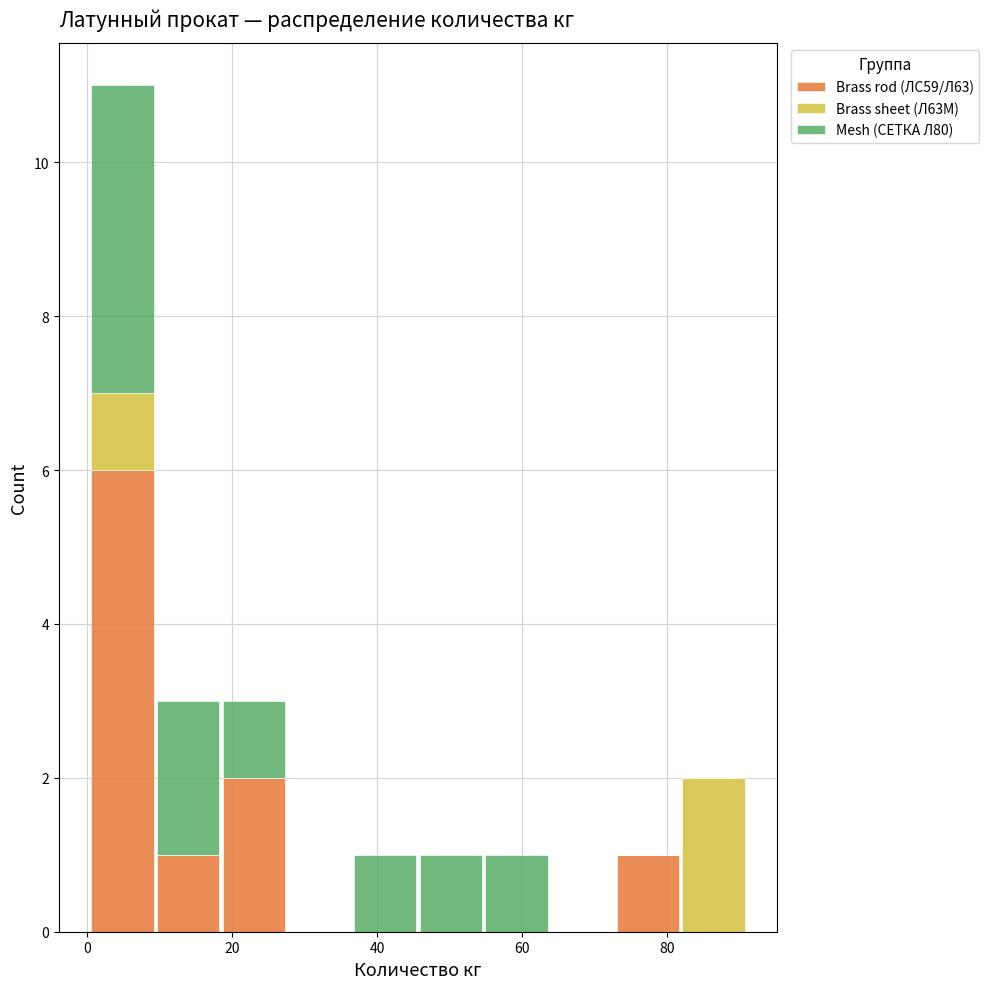

Reading left to right, transcribe this chart: for each stacked bar, give the range it covers on the x-axis and its total height. Neither the bar edges nor the heights are printed on the chart, so give them approximately, as read against the axes.

0 to 10: 11
10 to 18: 3
18 to 28: 3
28 to 36: 0
36 to 46: 1
46 to 54: 1
54 to 64: 1
64 to 72: 0
72 to 82: 1
82 to 90: 2